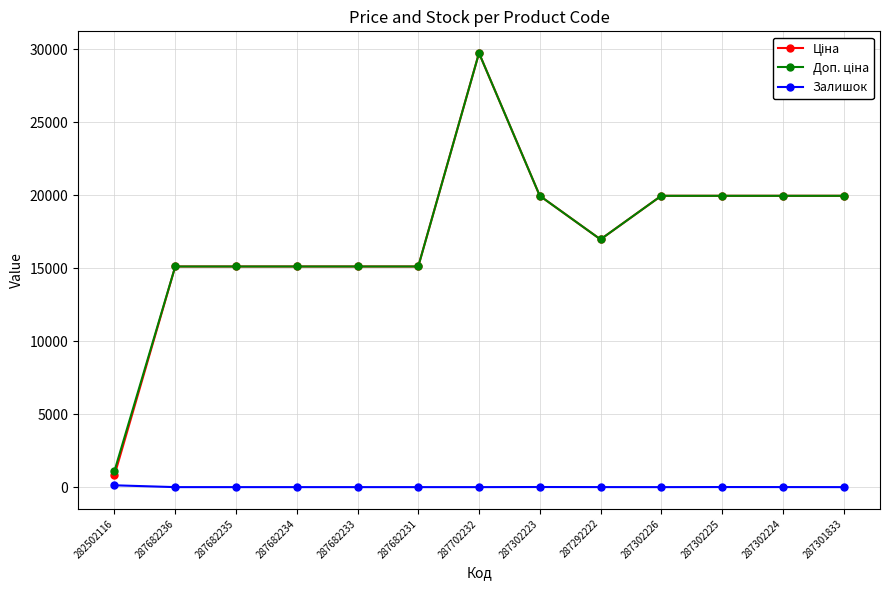

At how many categories does at least one series exceed 14221?

12